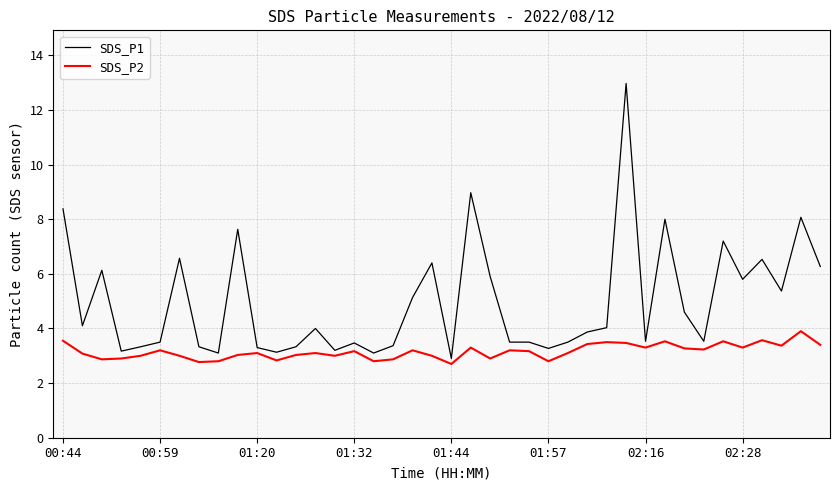

Rank the series by their maximum value, from highest to lowest.

SDS_P1, SDS_P2